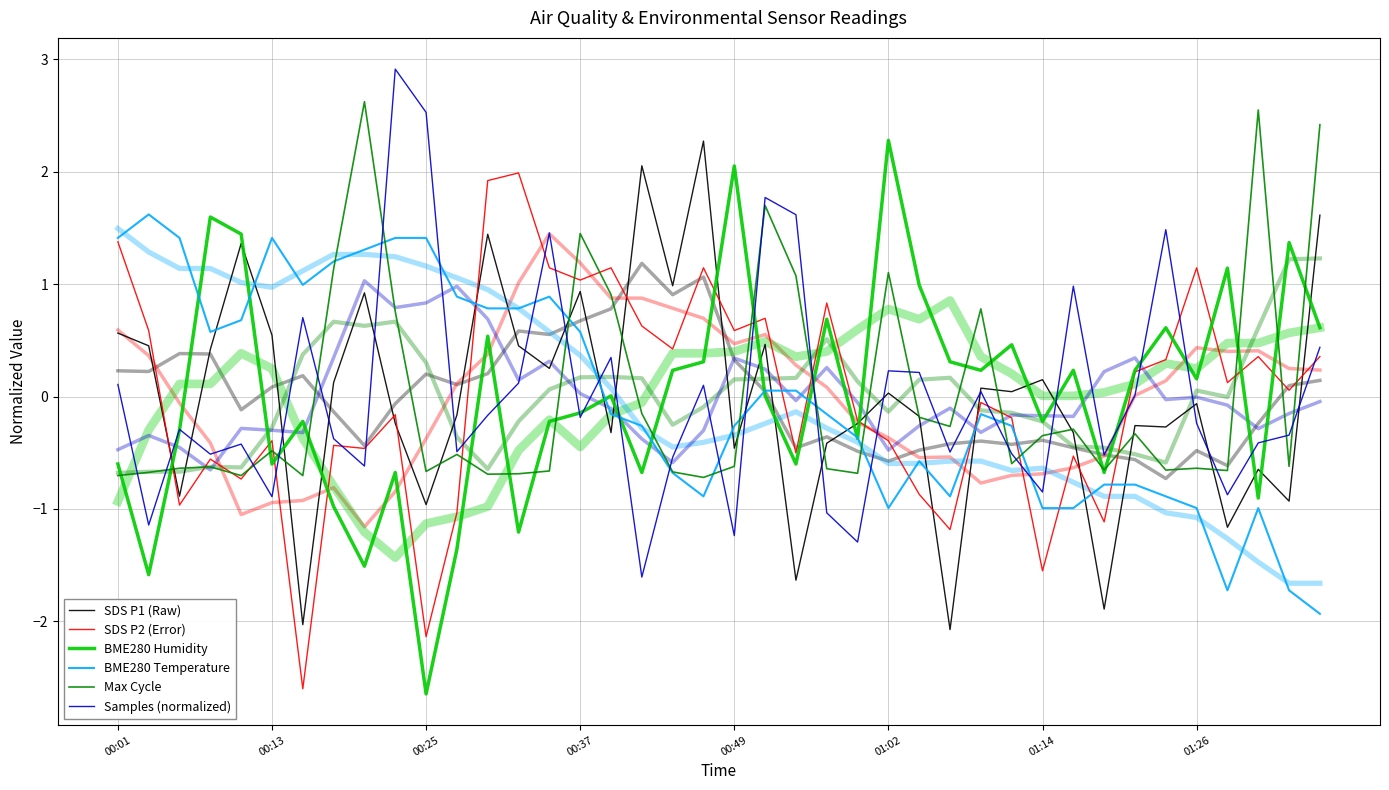

What is the difference between the maximum and minimum values in the BME280 Humidity series?

4.9